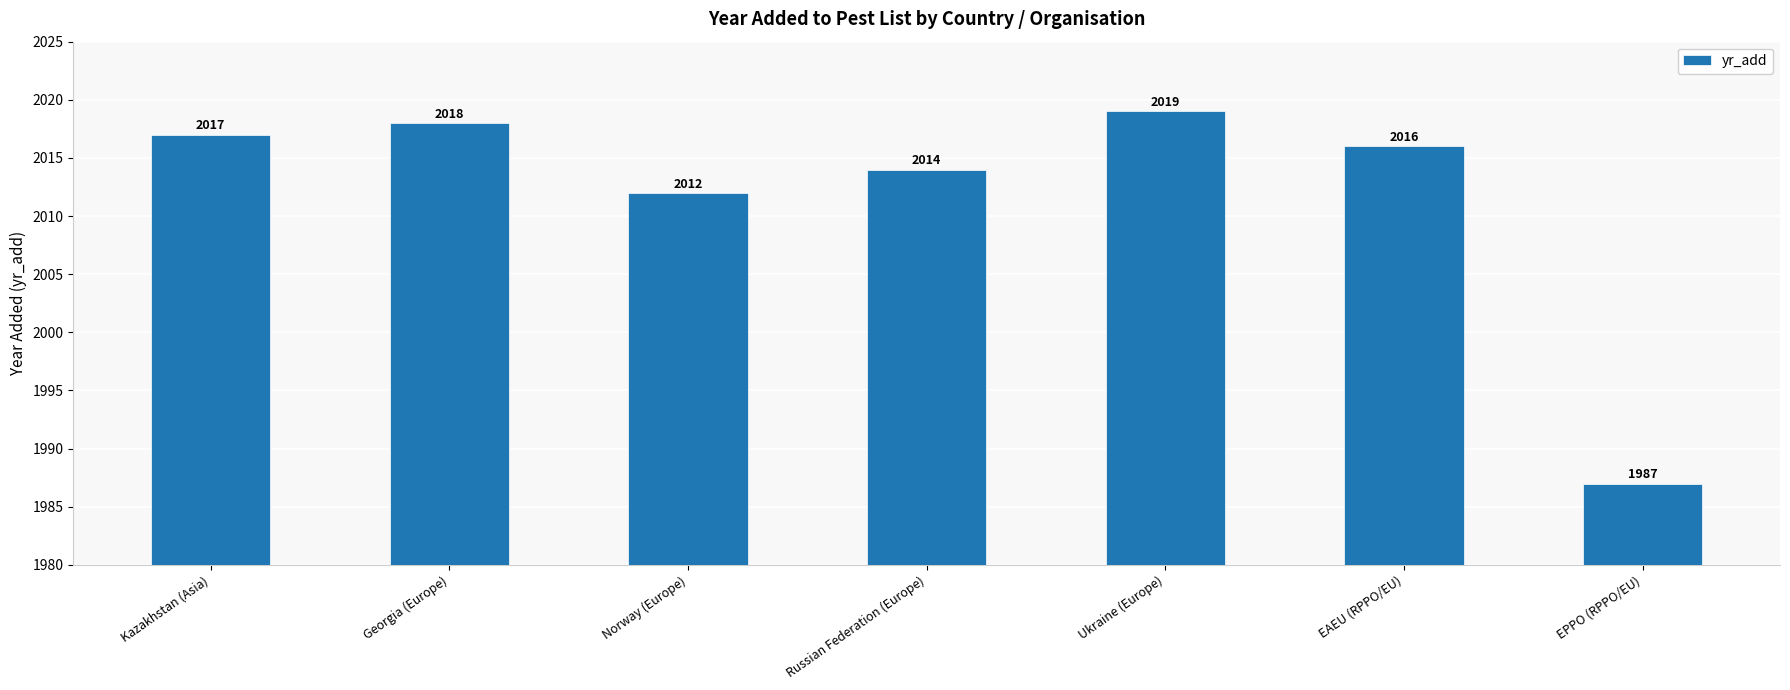

Is it true that the value at Norway (Europe) is 3345?

False